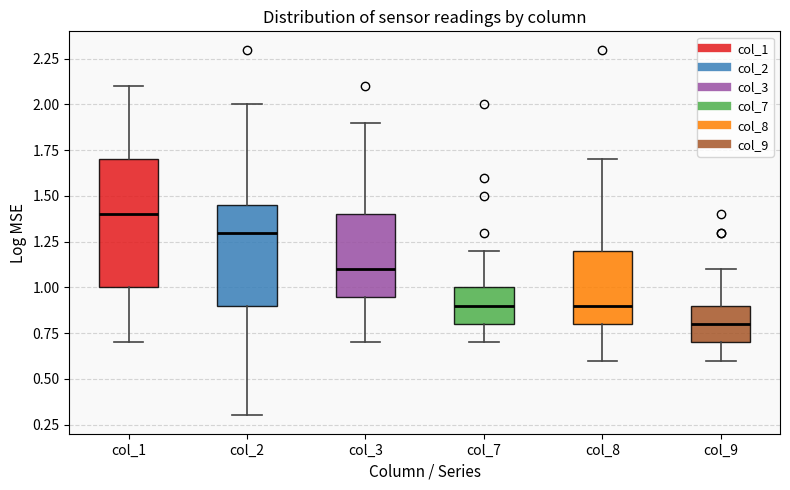

Reading left to right, transcribe this box plot: for each box, give where its median line is, the range the box spans, and where its two whiskers end, as read against the y-axis. The values are not printed on the chart, so give them approximately, as read against the axis.

col_1: median 1.40, box 1.00 to 1.70, whiskers 0.70 to 2.10
col_2: median 1.30, box 0.90 to 1.45, whiskers 0.30 to 2.00
col_3: median 1.10, box 0.95 to 1.40, whiskers 0.70 to 1.90
col_7: median 0.90, box 0.80 to 1.00, whiskers 0.70 to 1.20
col_8: median 0.90, box 0.80 to 1.20, whiskers 0.60 to 1.70
col_9: median 0.80, box 0.70 to 0.90, whiskers 0.60 to 1.10